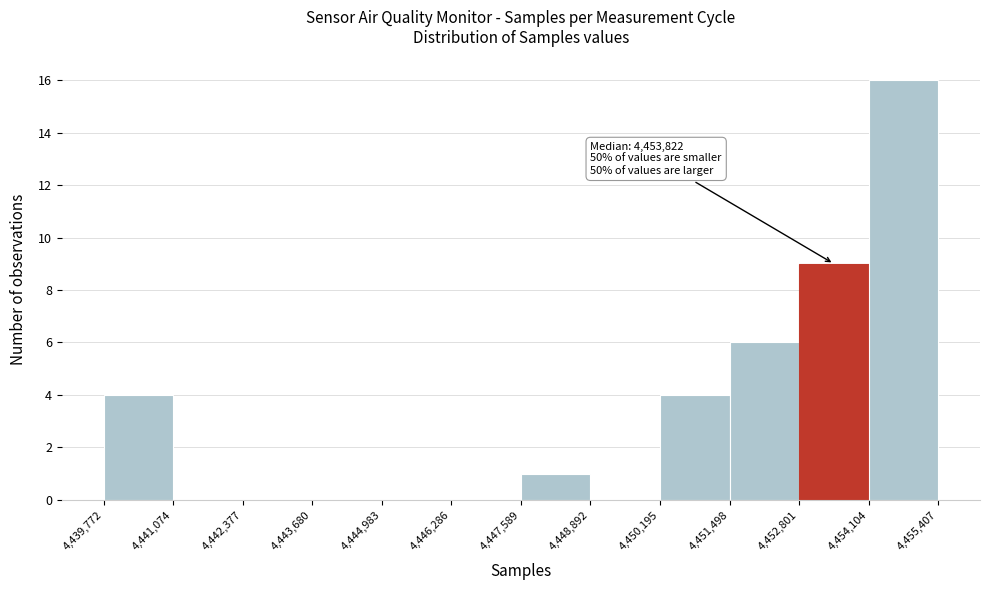

Which range on the x-axis has the tallest bar?

4,454,104 to 4,455,407